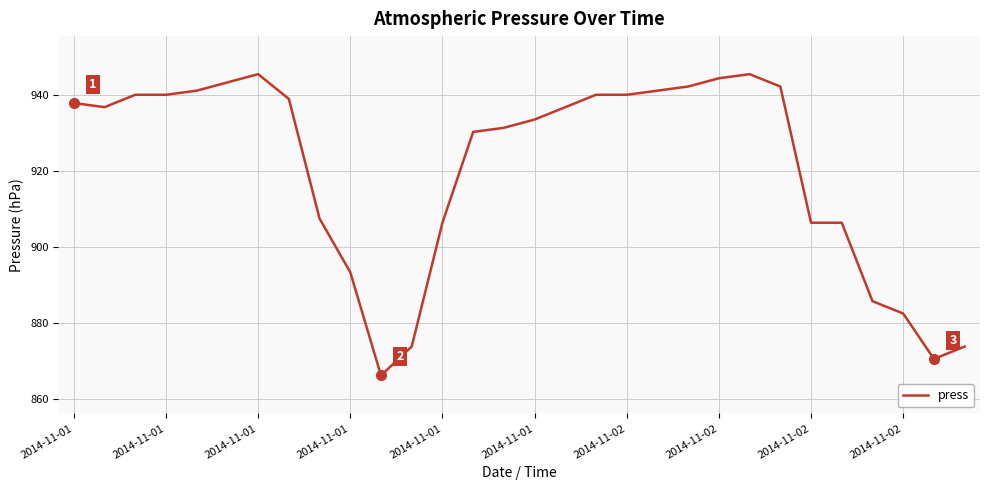

What is the greatest value displayed?

945.4